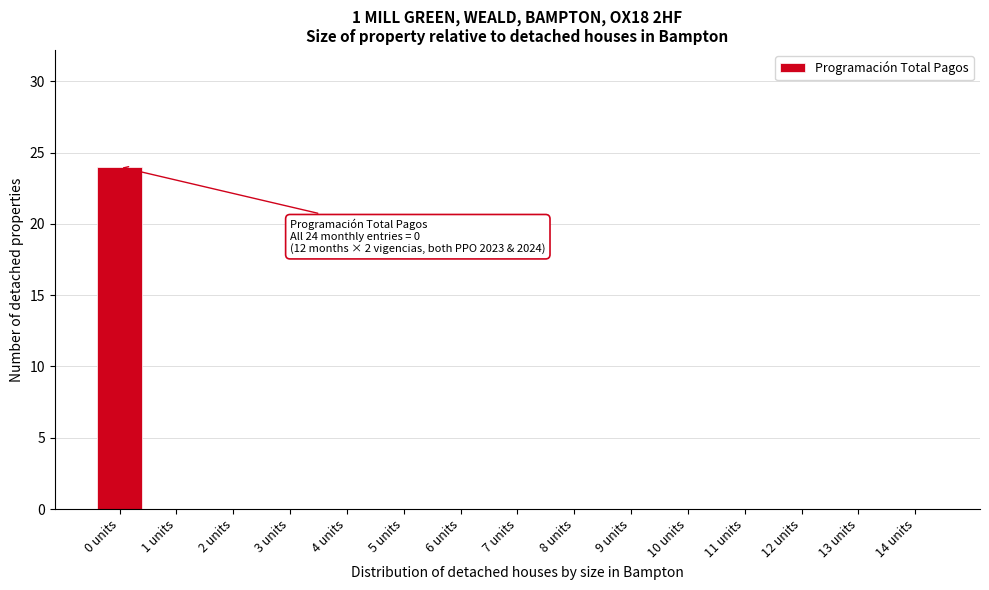

Reading left to right, extract all data points from this chart.

0 units=24	1 units=0	2 units=0	3 units=0	4 units=0	5 units=0	6 units=0	7 units=0	8 units=0	9 units=0	10 units=0	11 units=0	12 units=0	13 units=0	14 units=0